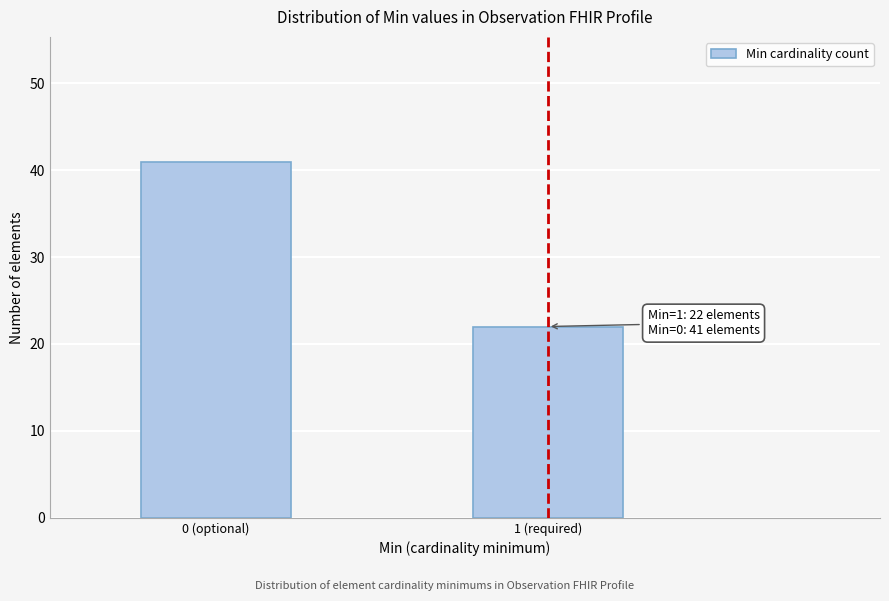

Reading left to right, list all the values displayed in this chart.

41	22